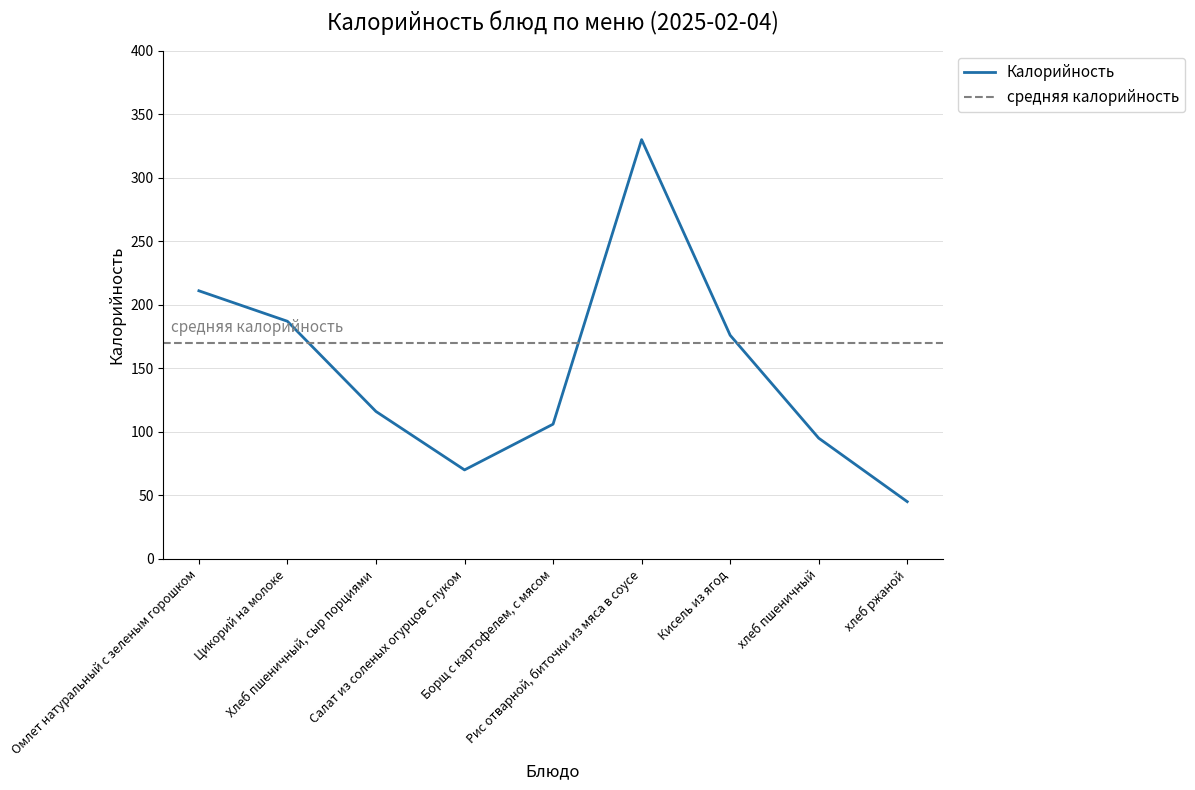

At which category does the chart reach its peak across all series?

Рис отварной, биточки из мяса в соусе